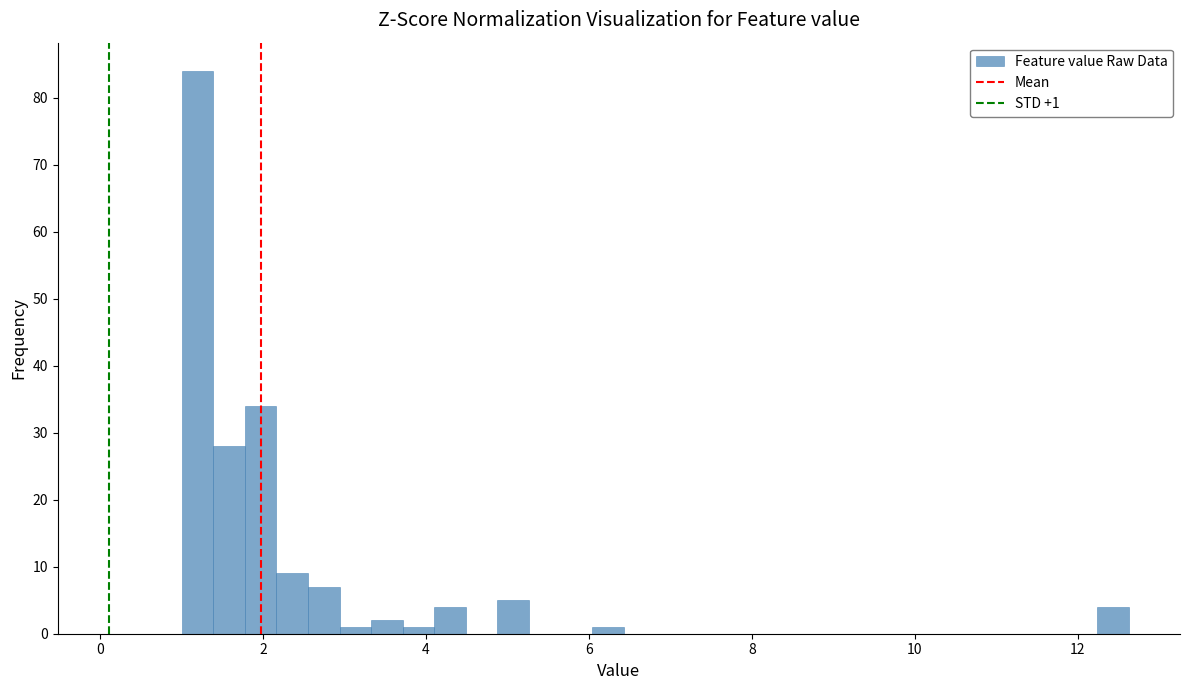

Around what value on the x-axis is the tallest bar? Give the approximate position of its centre, as read against the axis.

1.2